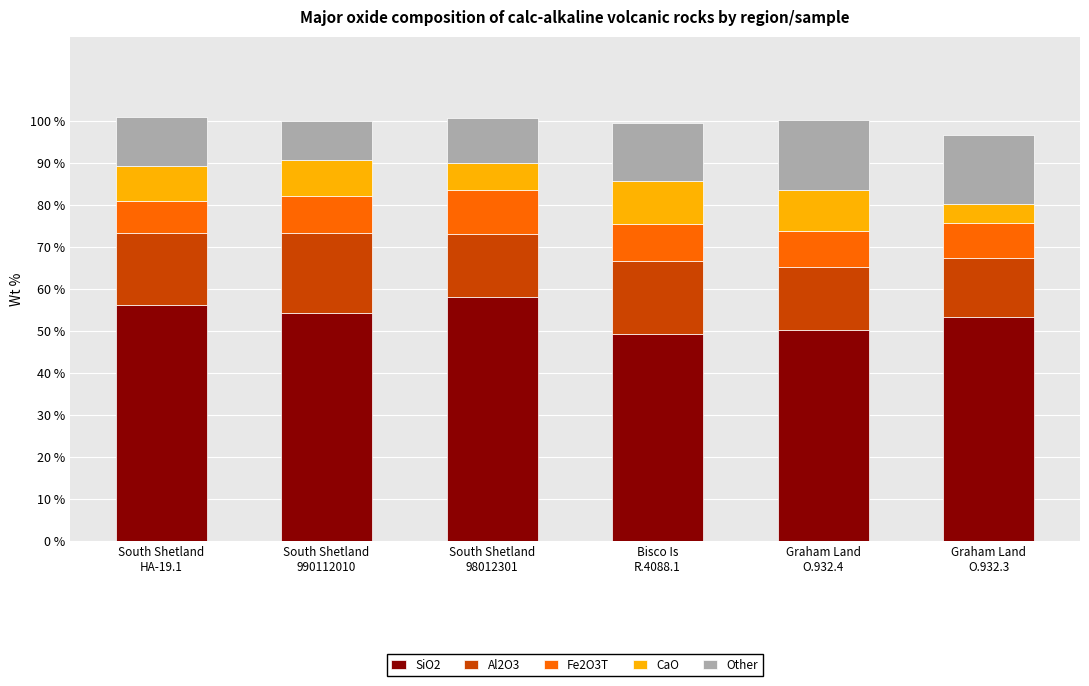

What is the sum of all SiO2 values?

321.1